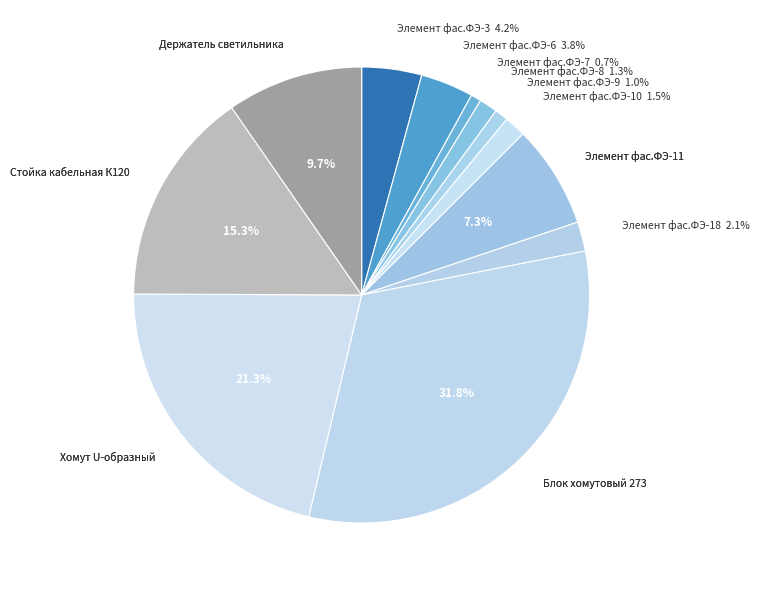

Which slice is the largest?

Блок хомутовый 273